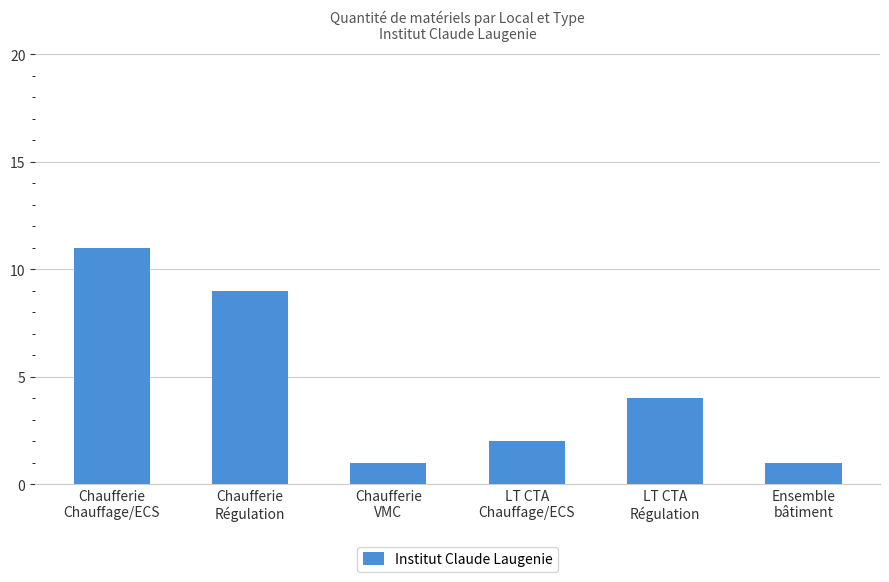

Are the bars horizontal?

No